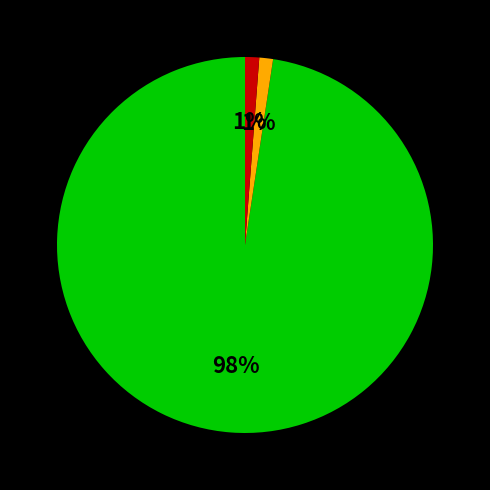

To the nearest percent, what is the average slice percentage?

33%